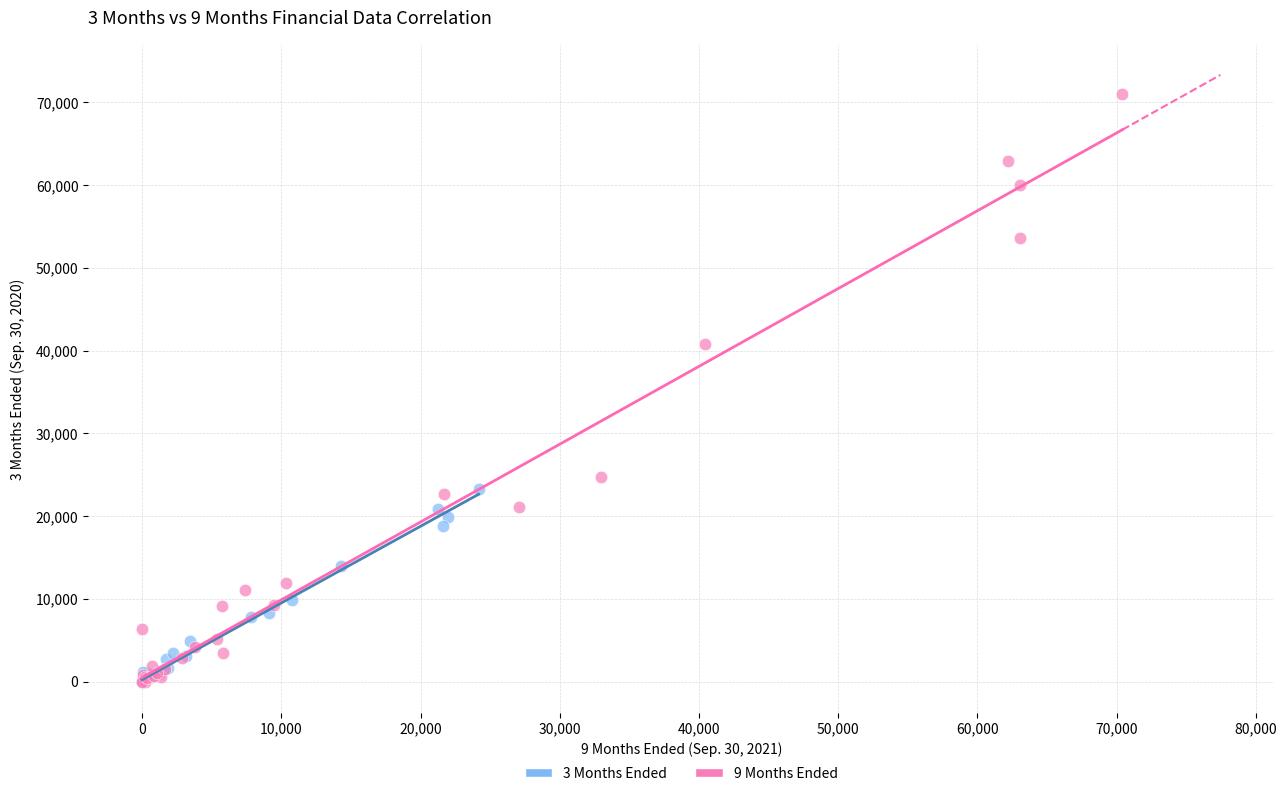

Which series reaches the maximum Y coordinate?

9 Months Ended